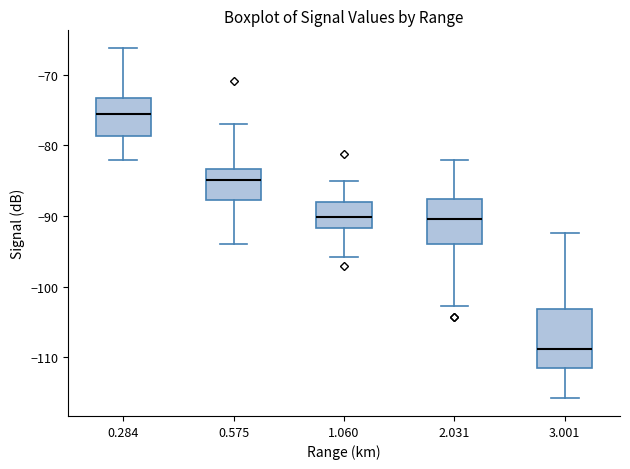

Reading left to right, read every box against the y-axis: the position of its median line, the range the box covers, and the ends of its whiskers. The values are not printed on the chart, so give them approximately, as read against the axis.

0.284: median -75, box -79 to -73, whiskers -82 to -66
0.575: median -85, box -88 to -83, whiskers -94 to -77
1.060: median -90, box -92 to -88, whiskers -96 to -85
2.031: median -90, box -94 to -88, whiskers -103 to -82
3.001: median -109, box -111 to -103, whiskers -116 to -92